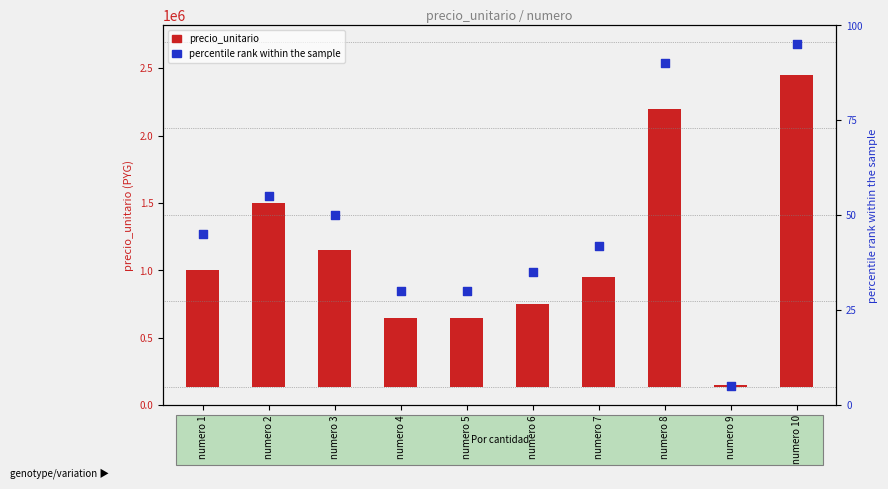

What are all the series names shown in the legend?

precio_unitario, percentile rank within the sample